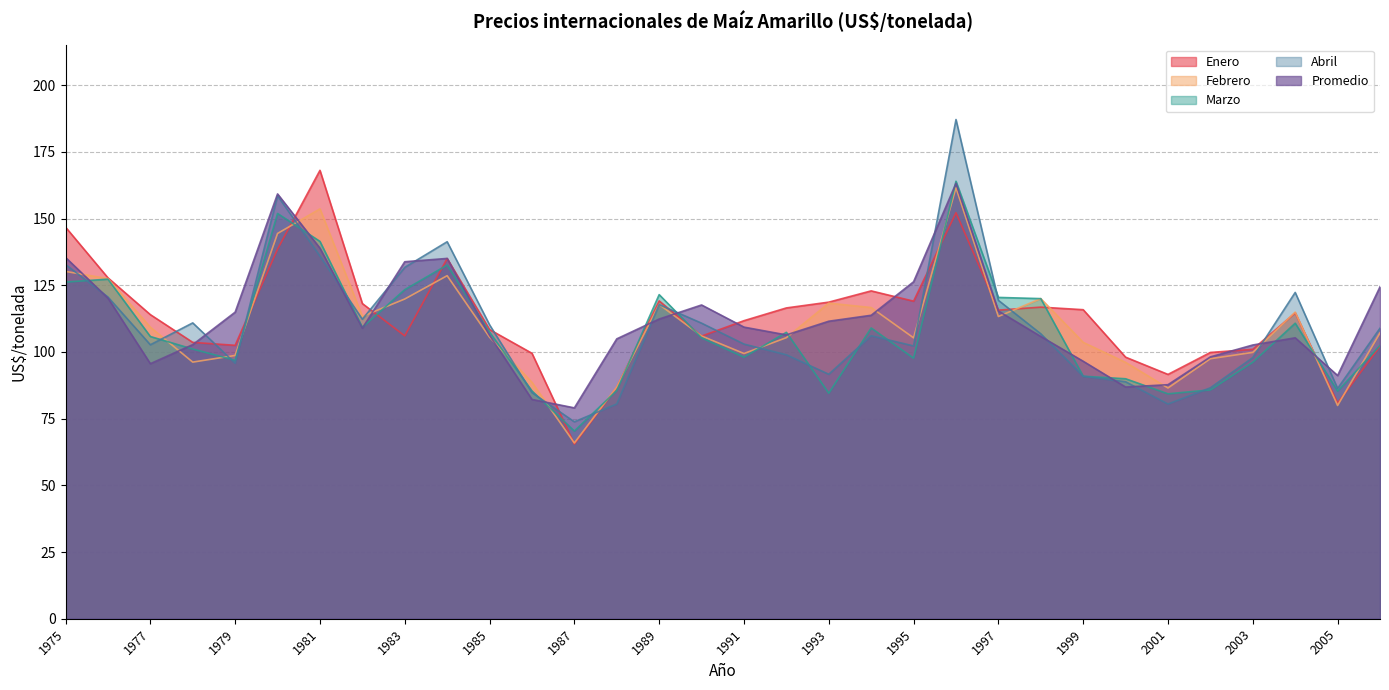

Read the Abril value at 1989.

117.8